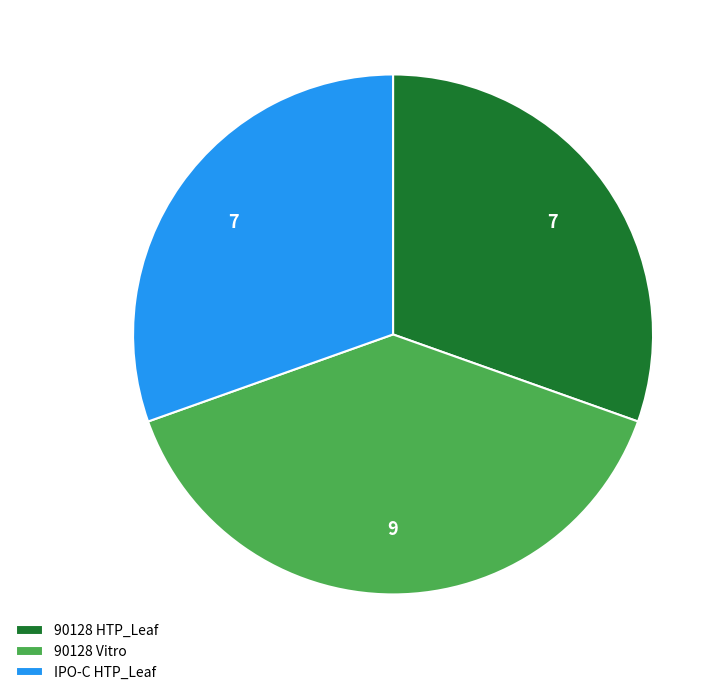

Is there any slice that represents more than half of the pie?

No